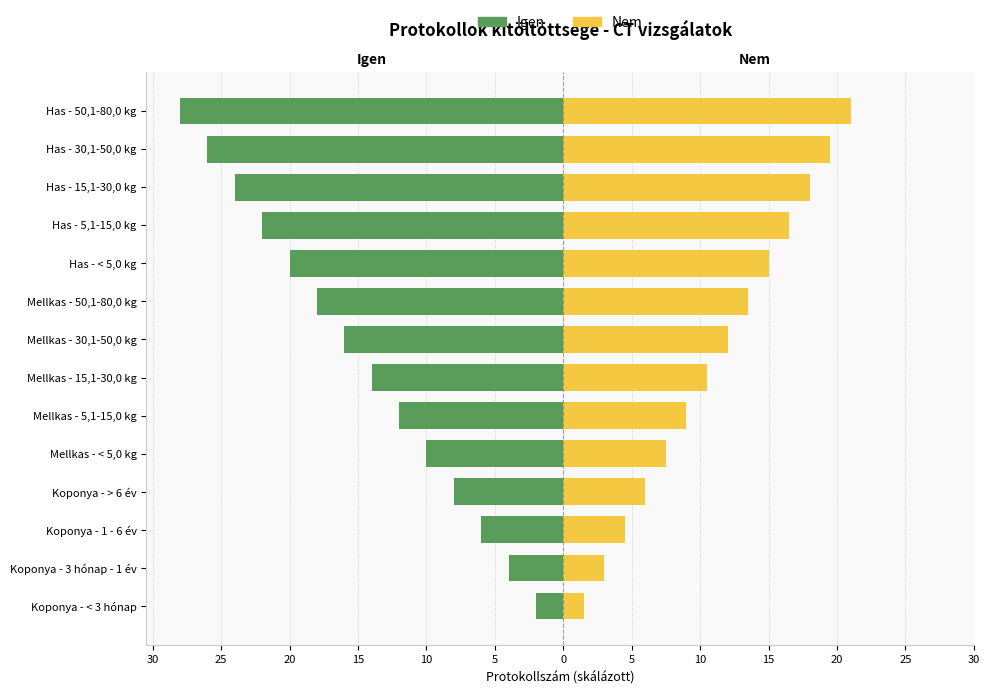

Between Koponya - > 6 év and Mellkas - 30,1-50,0 kg, which series saw the biggest shift?

Igen